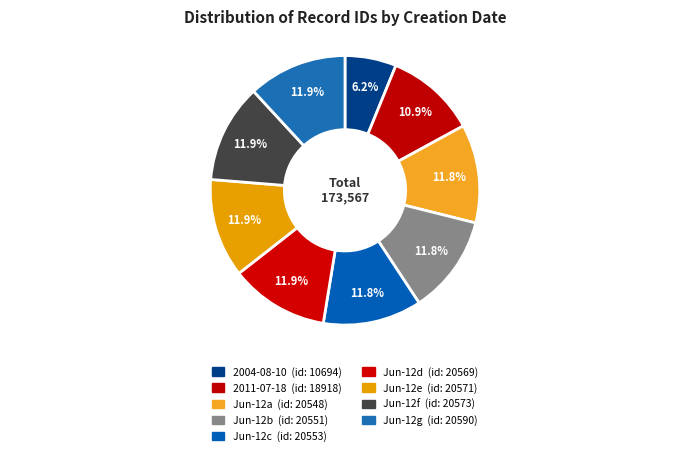

How many segments does this pie chart have?

9